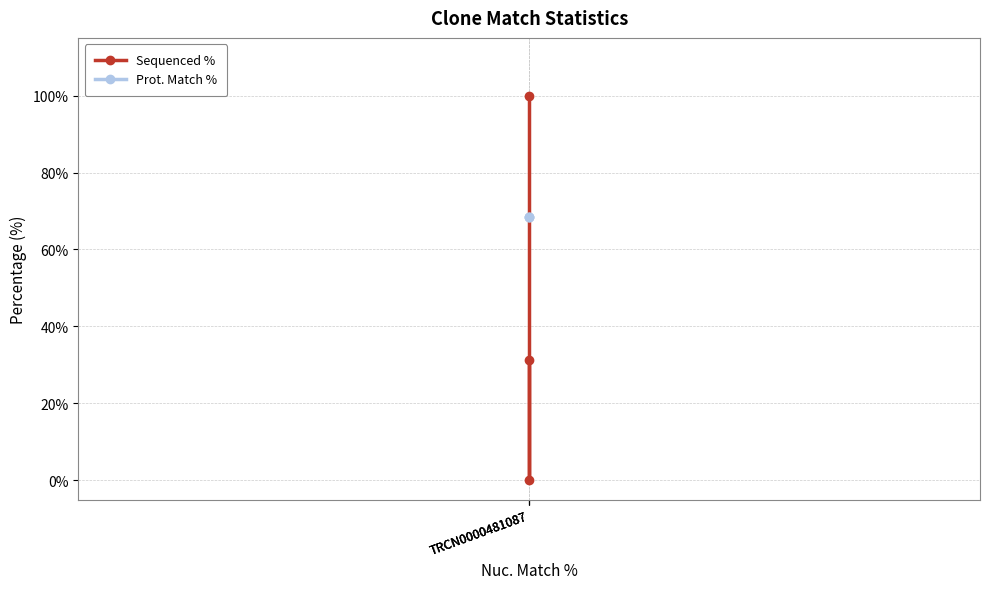

What are all the series names shown in the legend?

Sequenced %, Prot. Match %